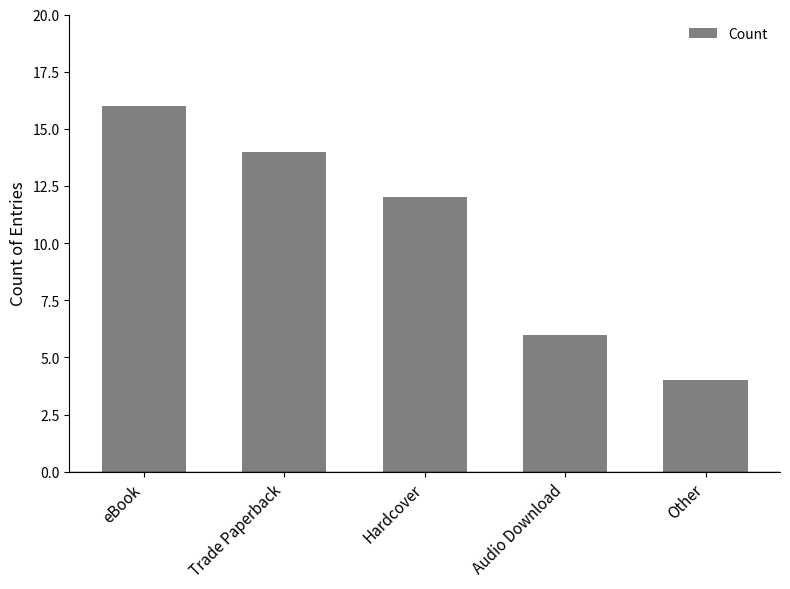

Reading left to right, transcribe all the data shown in this chart.

eBook=16	Trade Paperback=14	Hardcover=12	Audio Download=6	Other=4